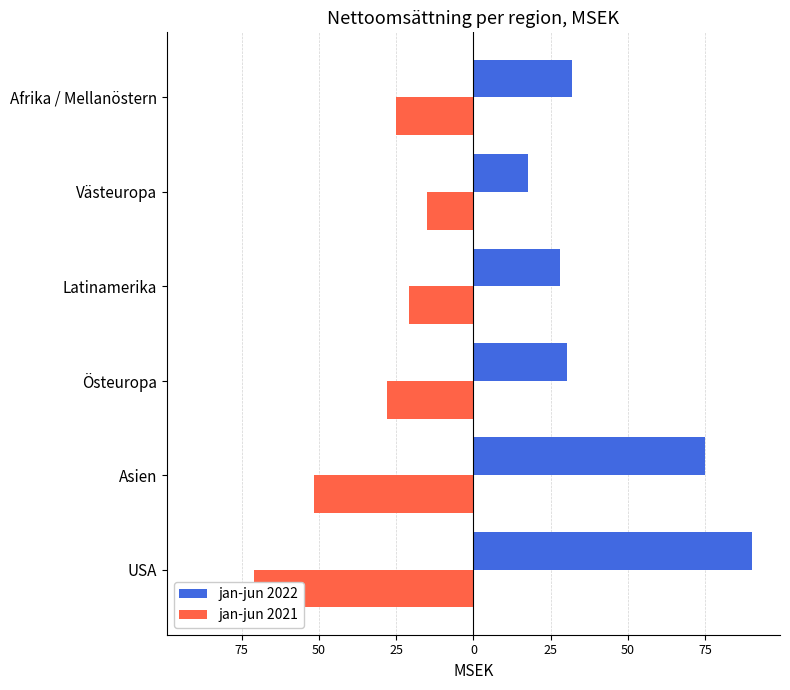

What is the sum of all jan-jun 2021 values?

-211.3